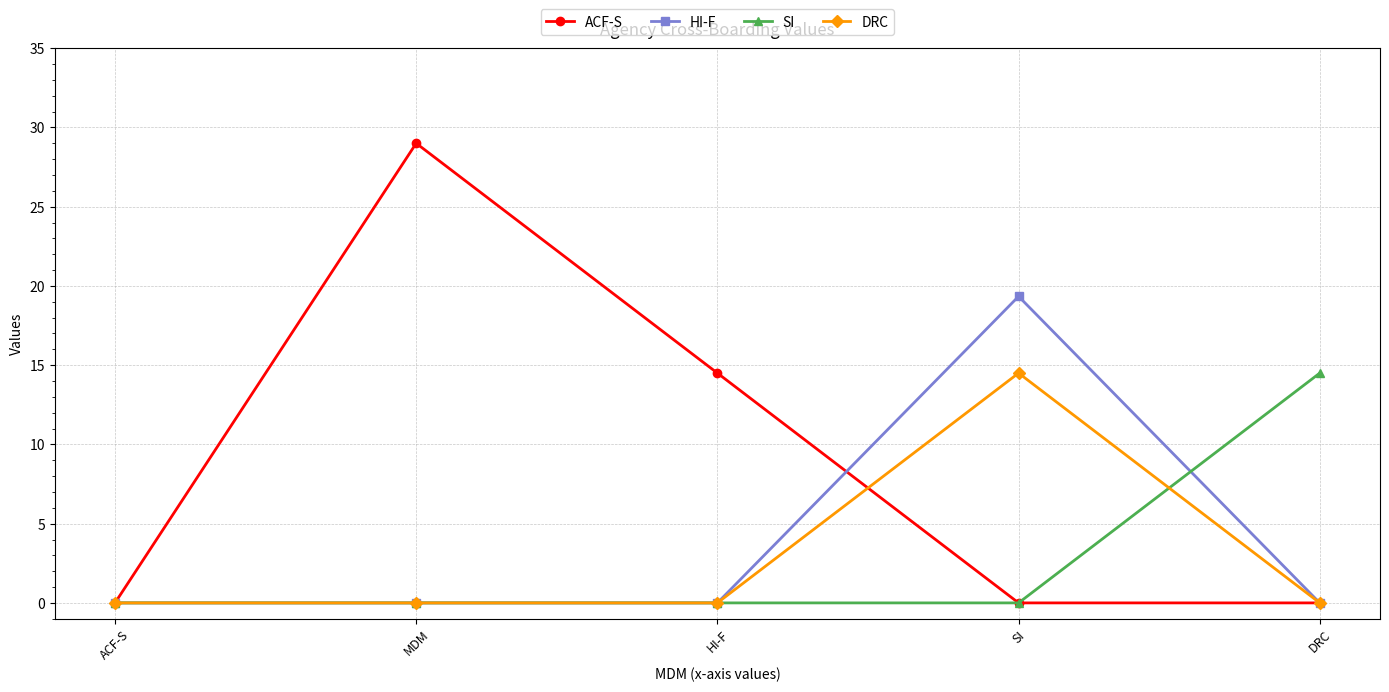

Which series ends up on top after the final intersection of HI-F and SI?

SI